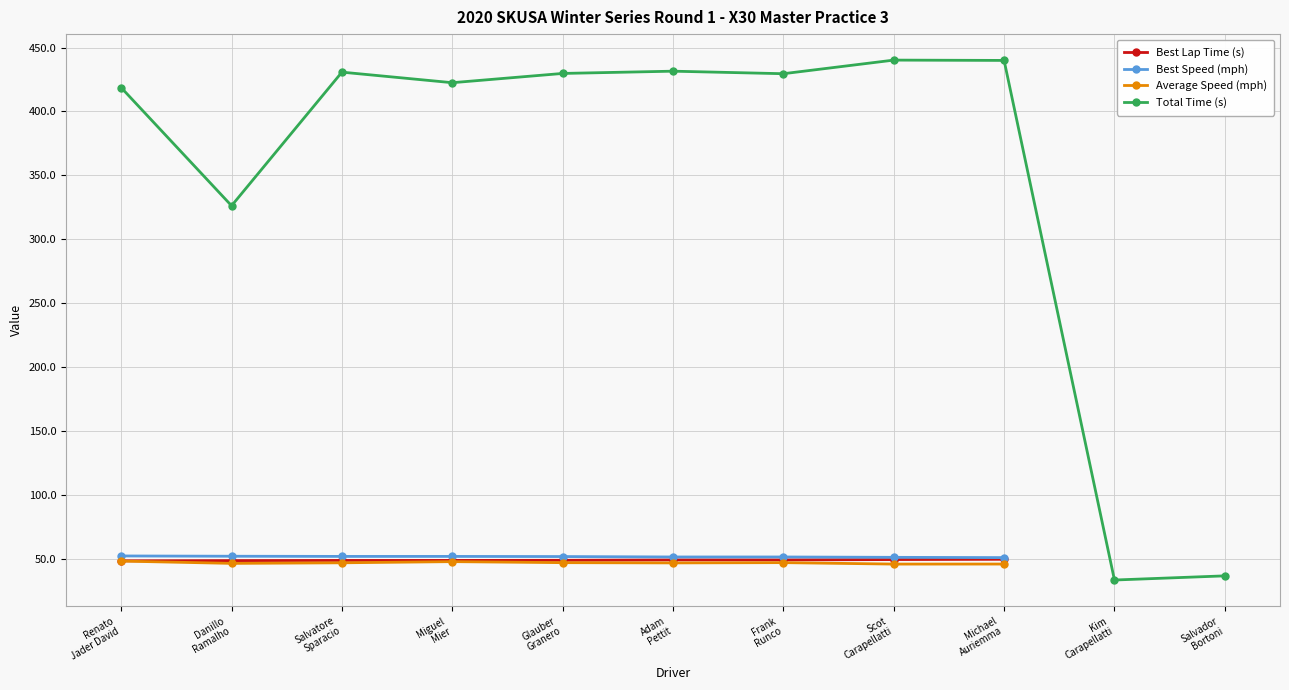

What is the difference between the Best Lap Time (s) values at Michael
Auriemma and Renato
Jader David?

1.2